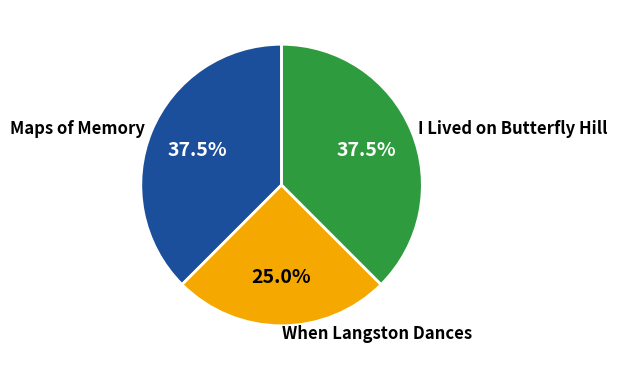

Which slice is the smallest?

When Langston Dances